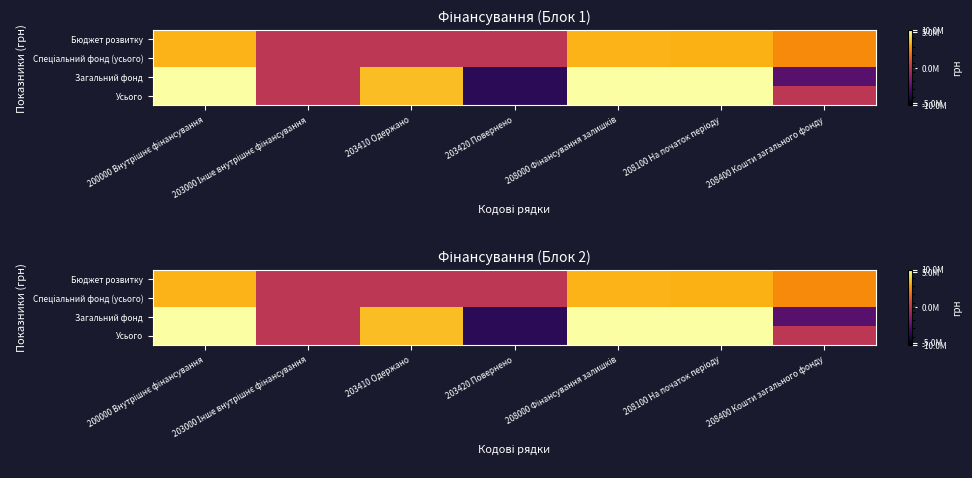

What is the difference between the second highest and second lowest values in the Усього series?

9991047.0